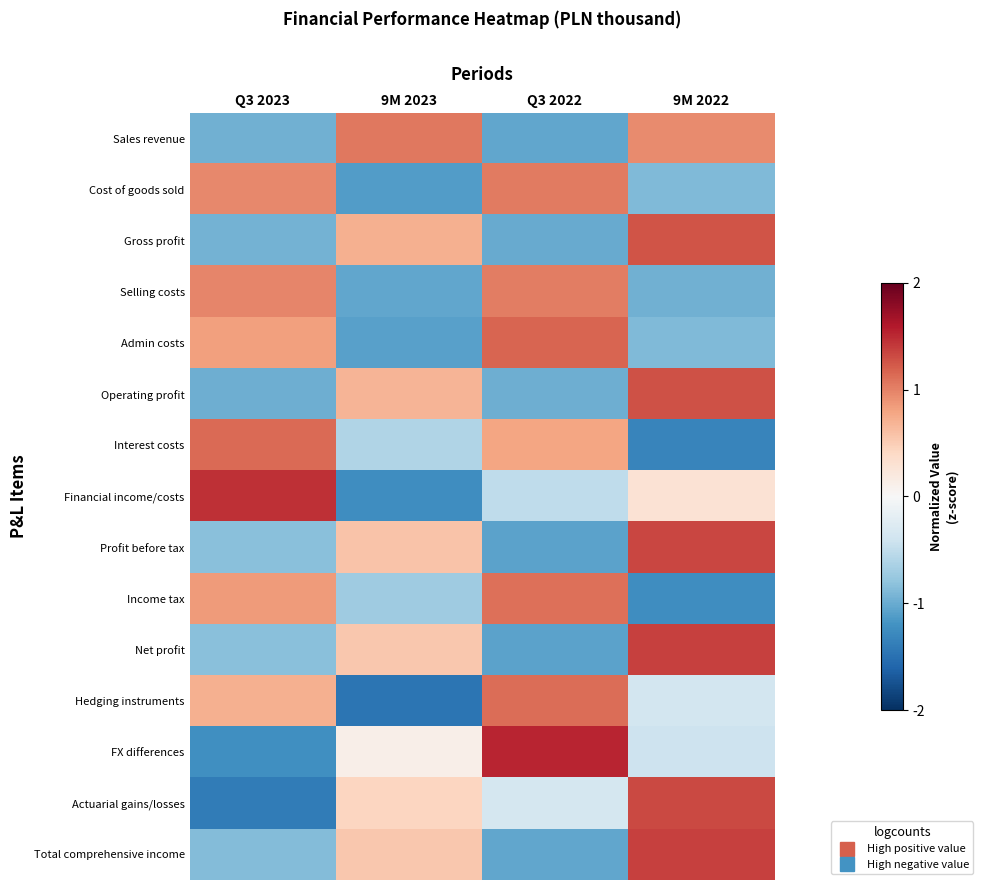

What is the total value across all series at 9M 2022?

3.1